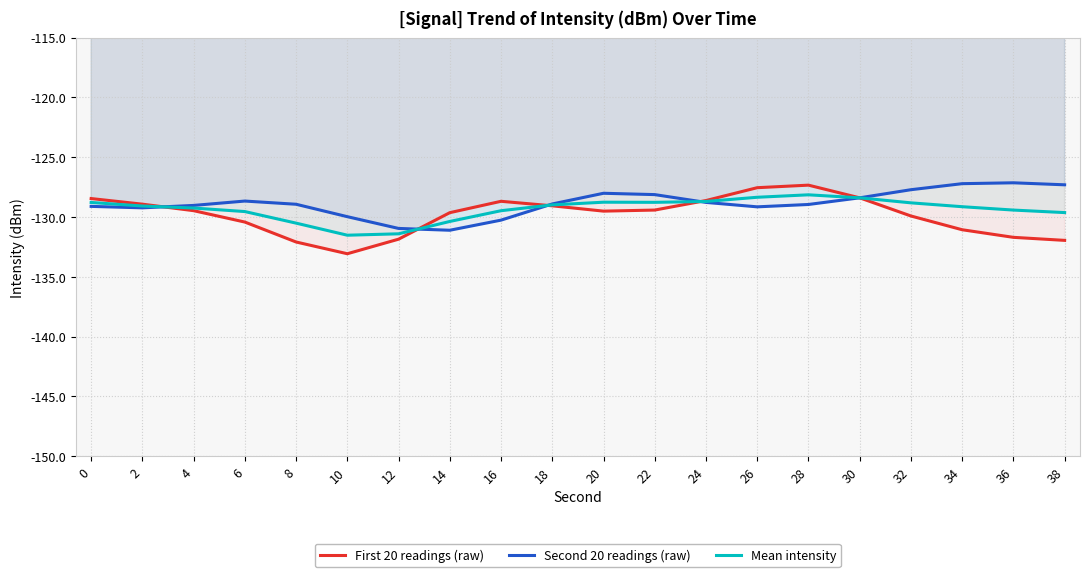

The value of First 20 readings (raw) at 20 is -129.5. True or false?

True